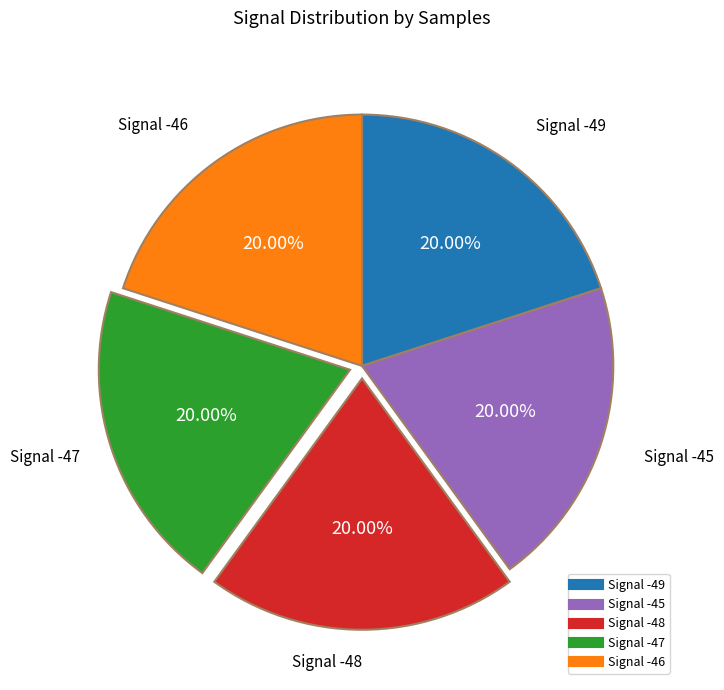

Is there a majority slice in this chart?

No